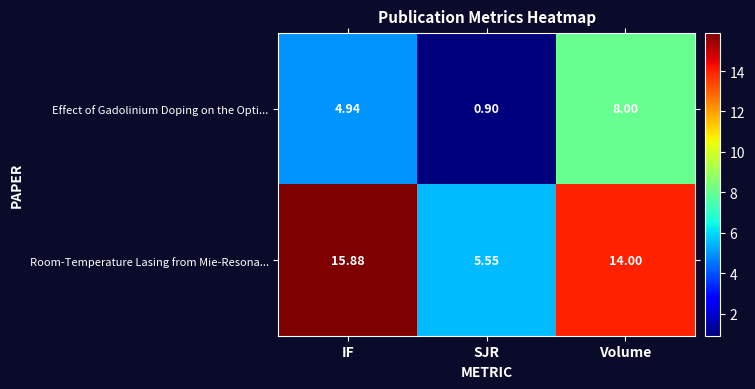

At which label does Room-Temperature Lasing from Mie-Resona... reach its peak?

IF